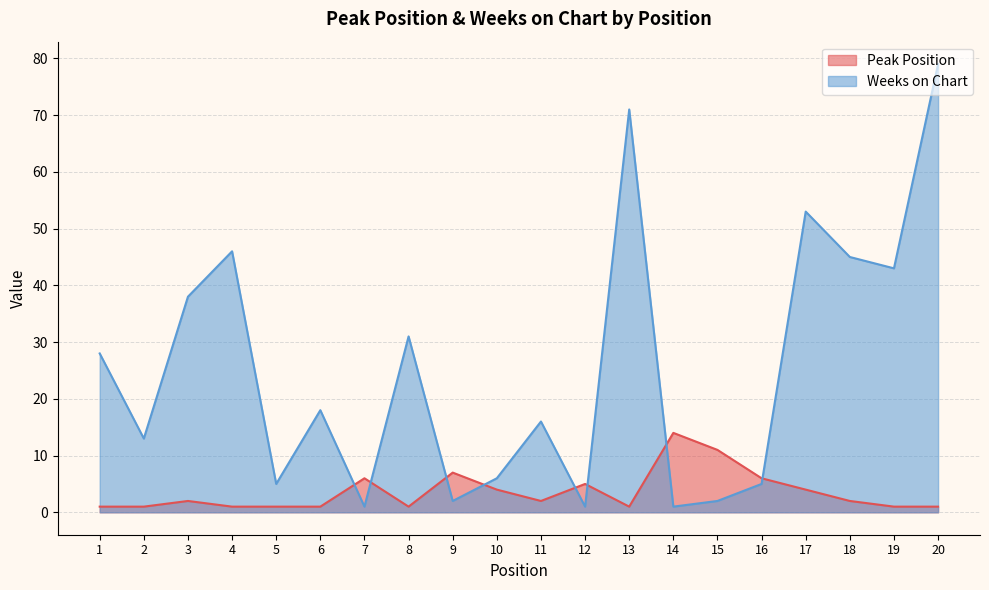

Which series ends up on top after the final intersection of Peak Position and Weeks on Chart?

Weeks on Chart